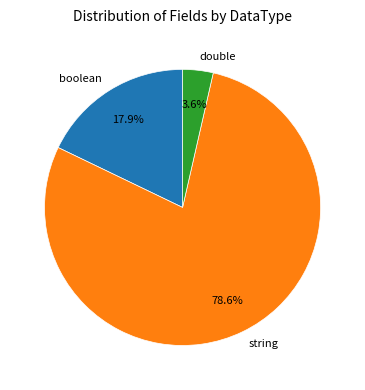

What percentage is the string slice, to the nearest percent?

79%